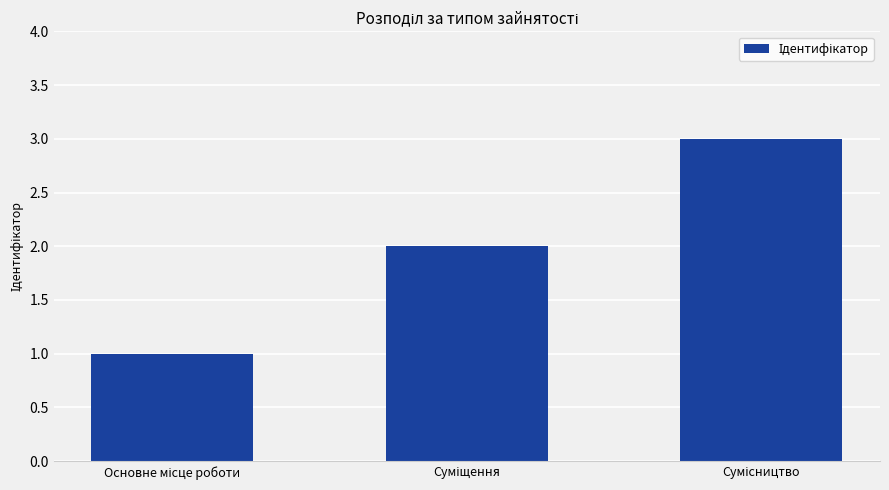

What is the greatest value displayed?

3